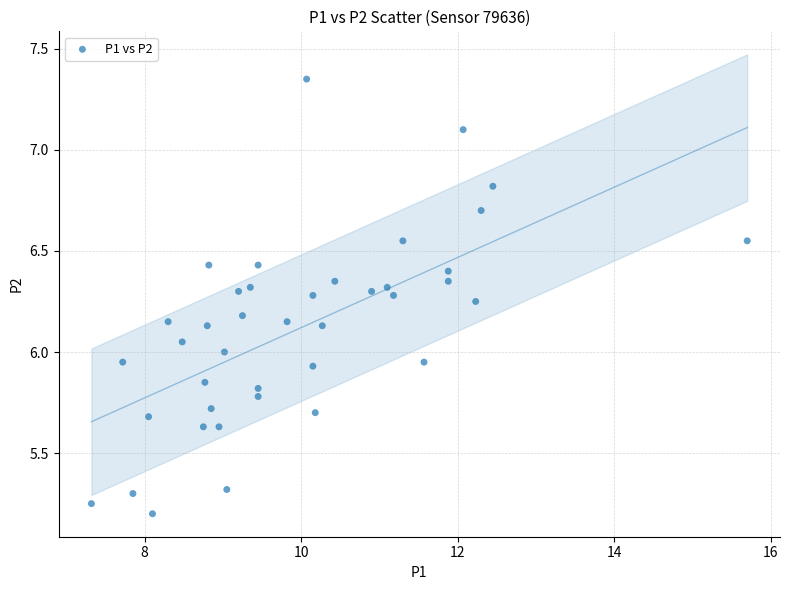

What is the range of X values (max minus min)?

8.4